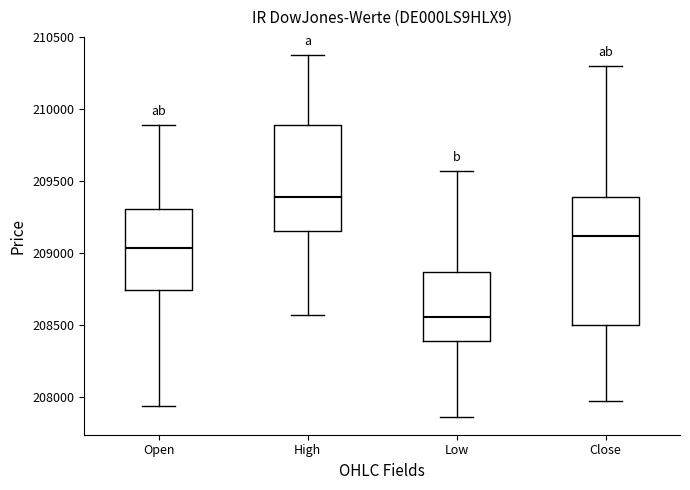

Which box has the highest median line?

High